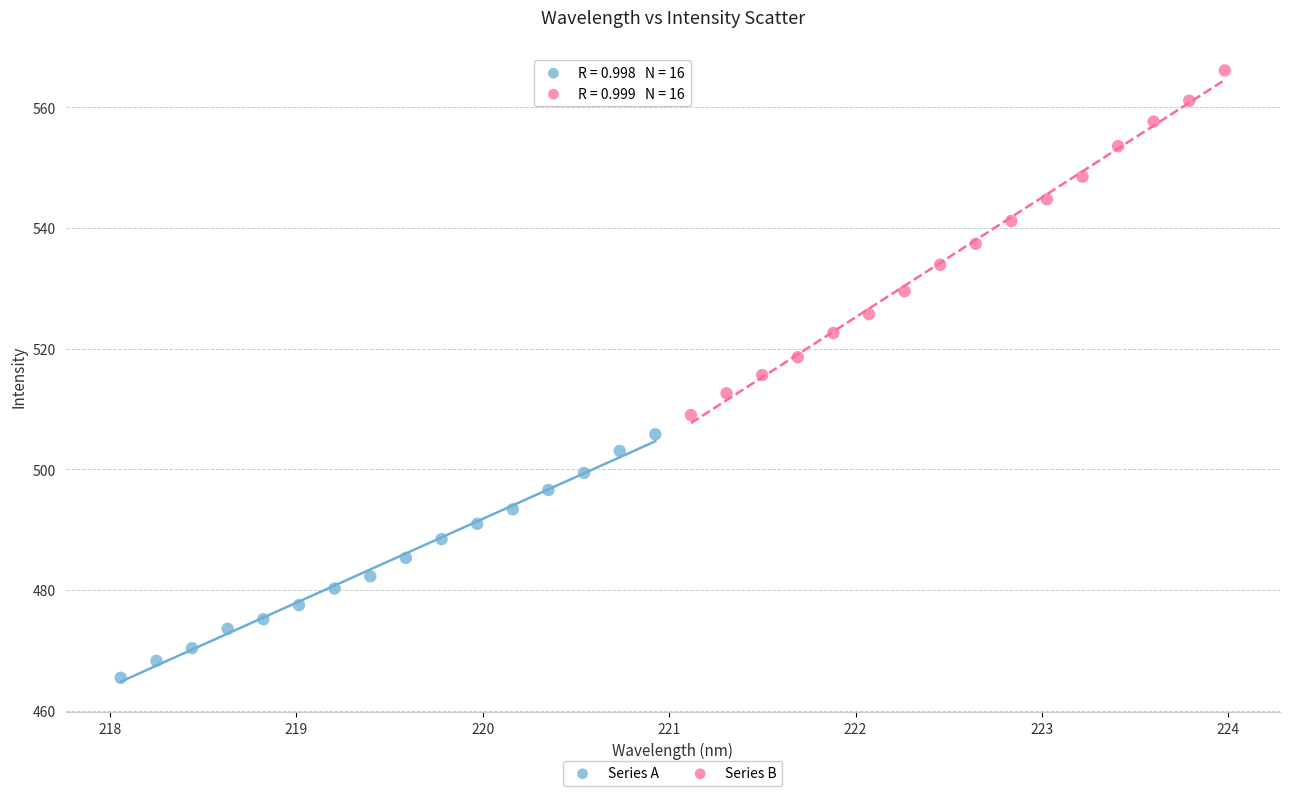

Which series has the largest Y range (max minus min)?

Series B